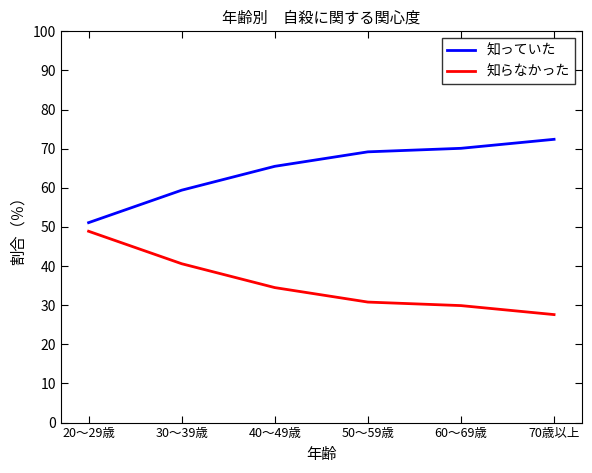

What is the approximate value of 知っていた at 30～39歳?

59.4